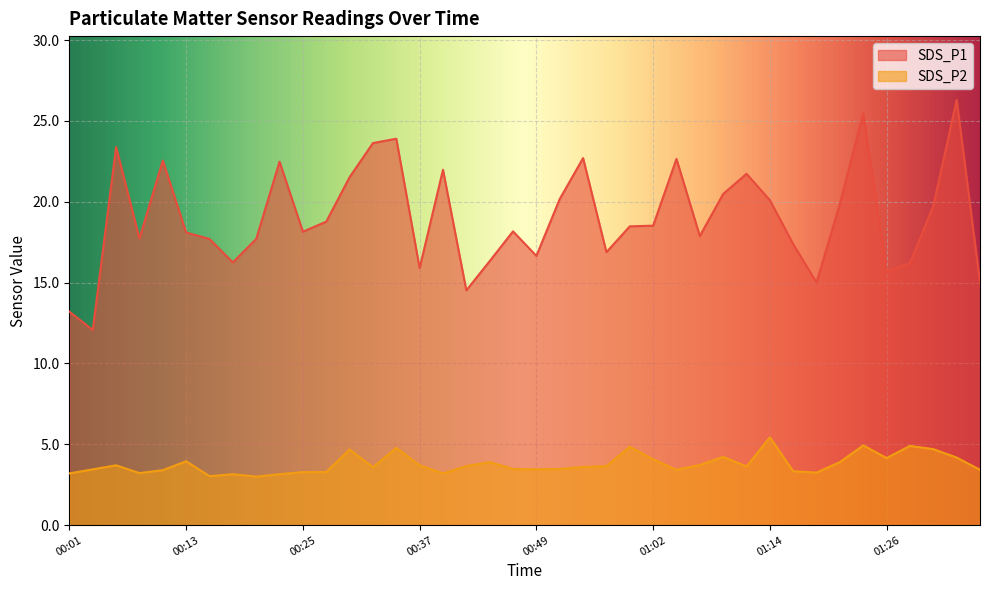

How many data points in SDS_P1 are less than 18?

17